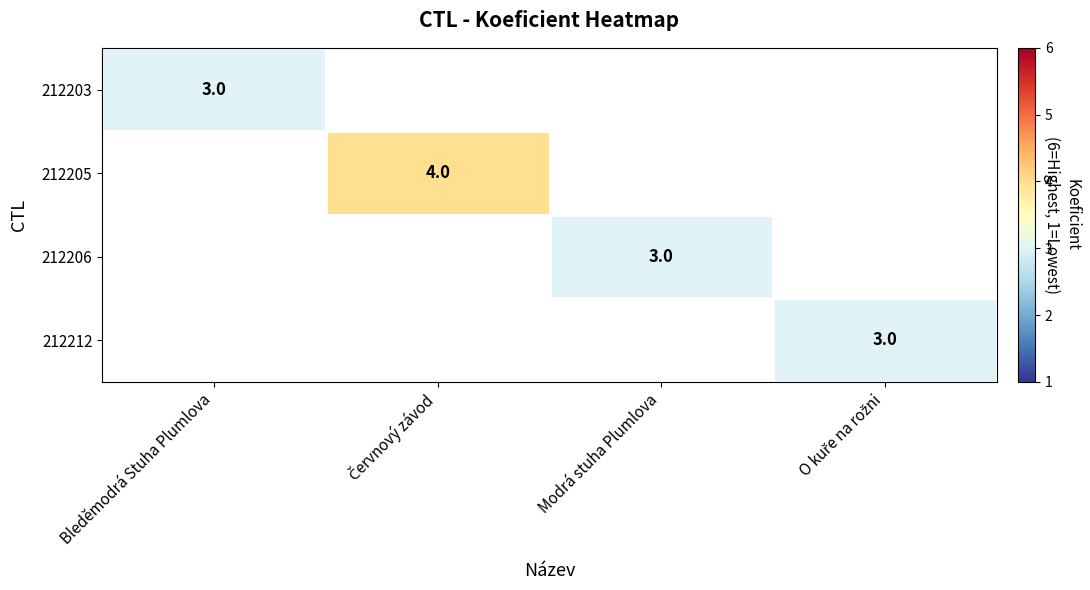

Is it true that 212203 equals 5 at Bleděmodrá Stuha Plumlova?

False